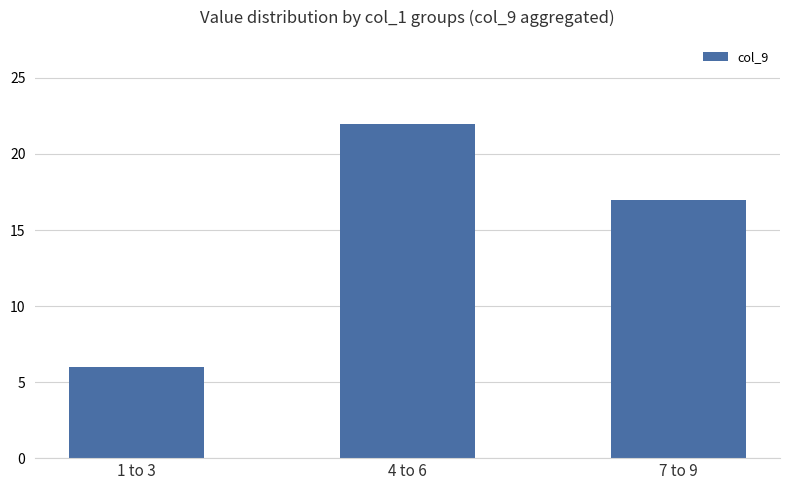

The value at 4 to 6 is 22. True or false?

True